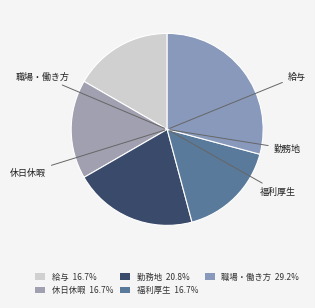

What is the smallest slice in the pie chart?

給与